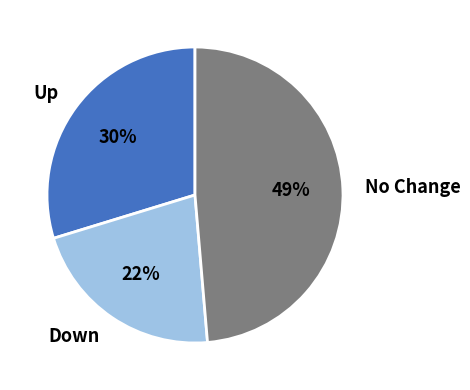

To the nearest percent, what is the difference between the largest and smallest slice percentages?

27%